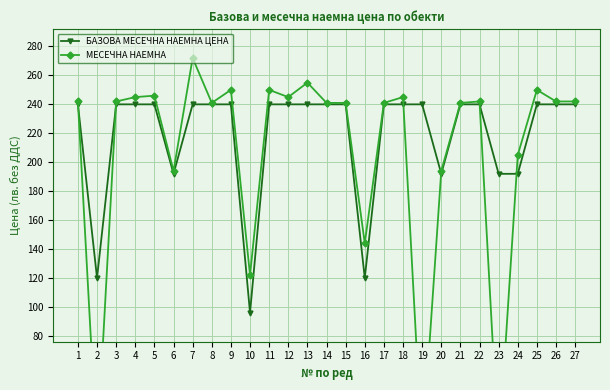

Reading left to right, transcribe all the data shown in this chart.

БАЗОВА МЕСЕЧНА НАЕМНА ЦЕНА: 1=240	2=120	3=240	4=240	5=240	6=192	7=240	8=240	9=240	10=96	11=240	12=240	13=240	14=240	15=240	16=120	17=240	18=240	19=240	20=192	21=240	22=240	23=192	24=192	25=240	26=240	27=240
МЕСЕЧНА НАЕМНА: 1=242	2=0	3=242	4=245	5=246	6=194	7=272	8=241	9=250	10=122	11=250	12=245	13=255	14=241	15=241	16=144	17=241	18=245	19=0	20=194	21=241	22=242	23=0	24=205	25=250	26=242	27=242